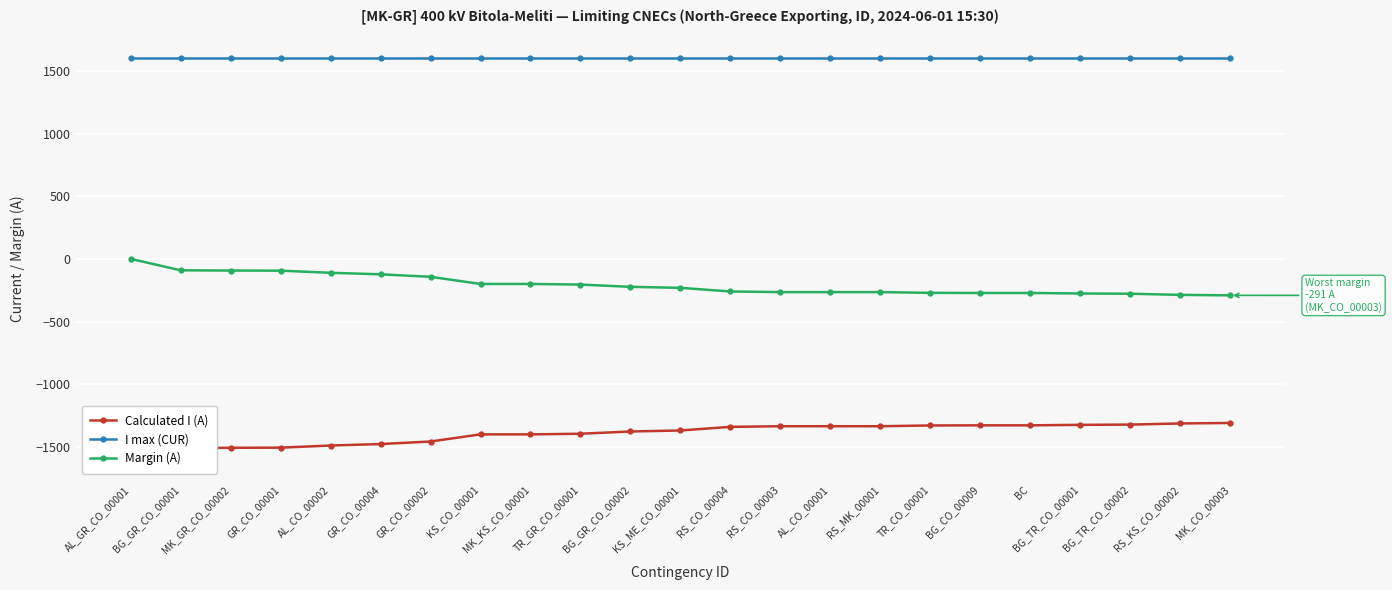

What is the maximum value shown in the chart?

1600